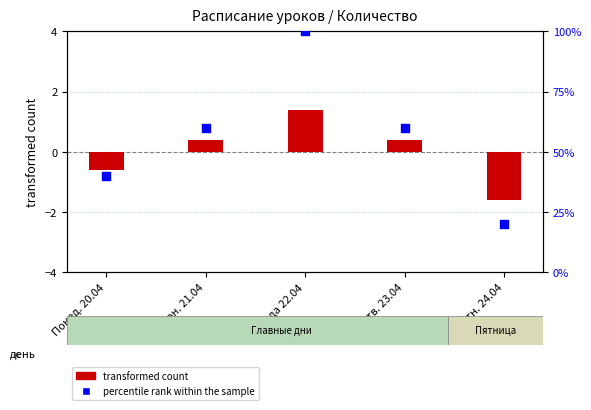

What are all the series names shown in the legend?

transformed count, percentile rank within the sample